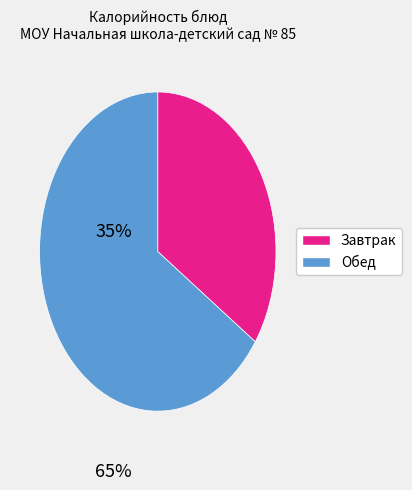

Is there a majority slice in this chart?

Yes